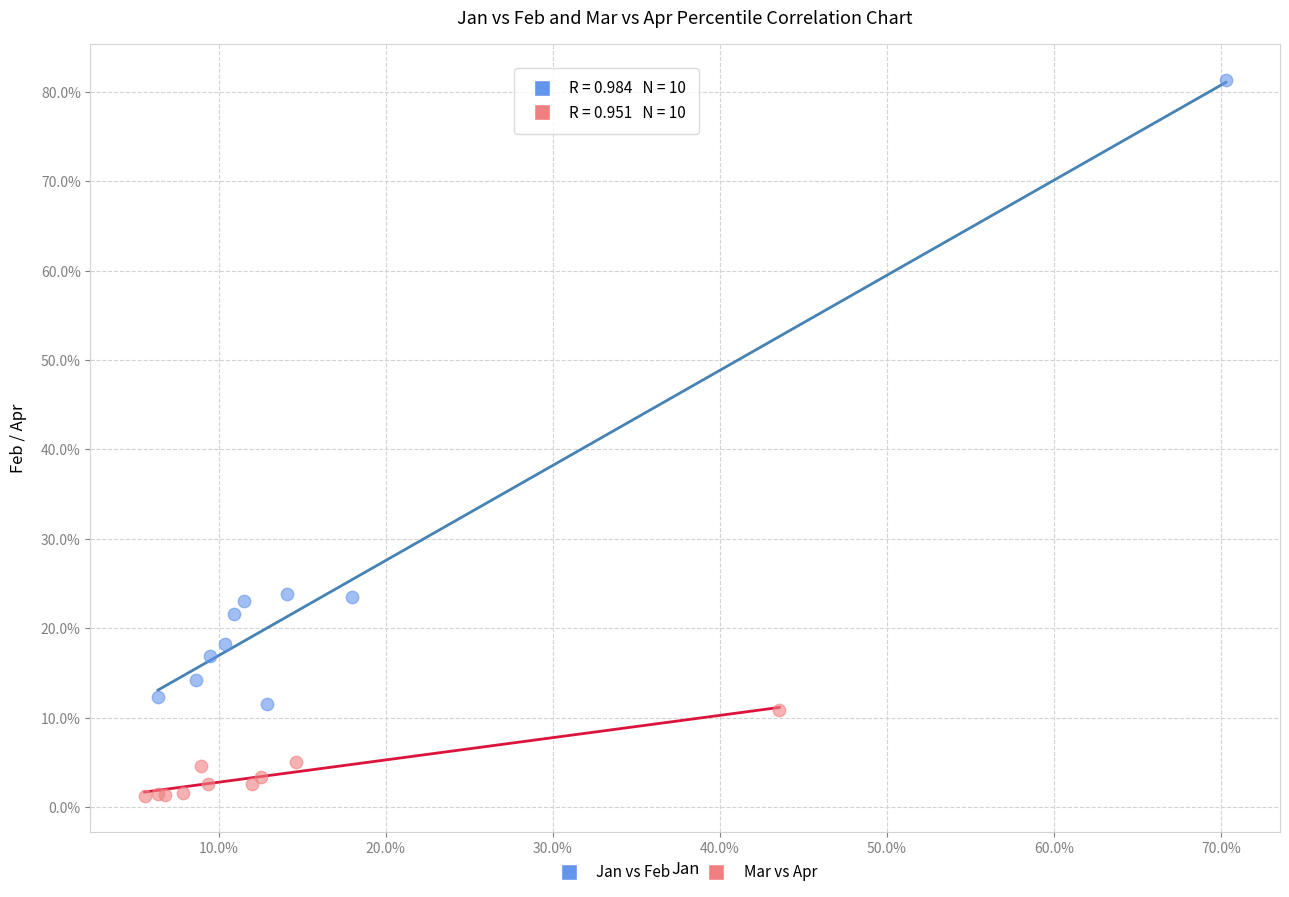

What are all the series names shown in the legend?

Jan vs Feb, Mar vs Apr